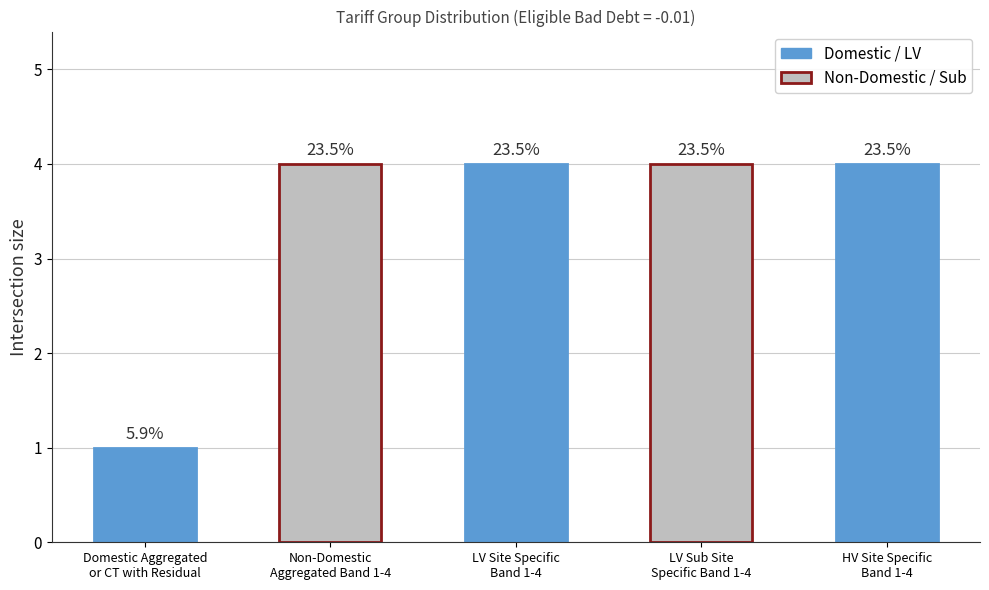

Rank the categories by value from lowest to highest.

Domestic Aggregated
or CT with Residual, Non-Domestic
Aggregated Band 1-4, LV Site Specific
Band 1-4, LV Sub Site
Specific Band 1-4, HV Site Specific
Band 1-4